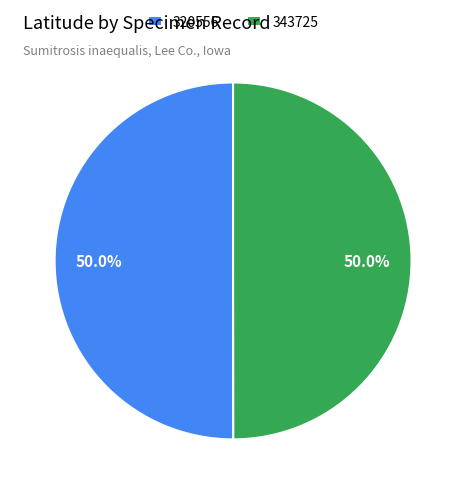

To the nearest percent, what is the average slice percentage?

50%